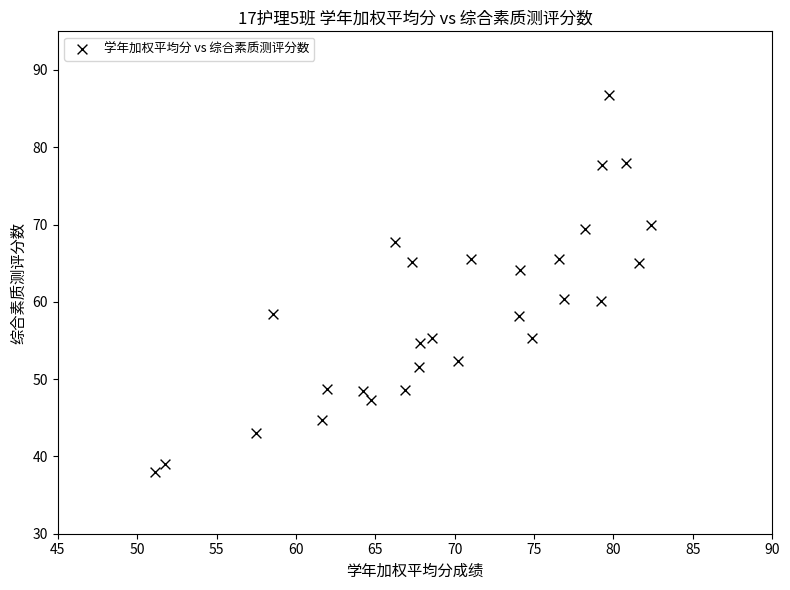

What is the range of X values (max minus min)?

31.2